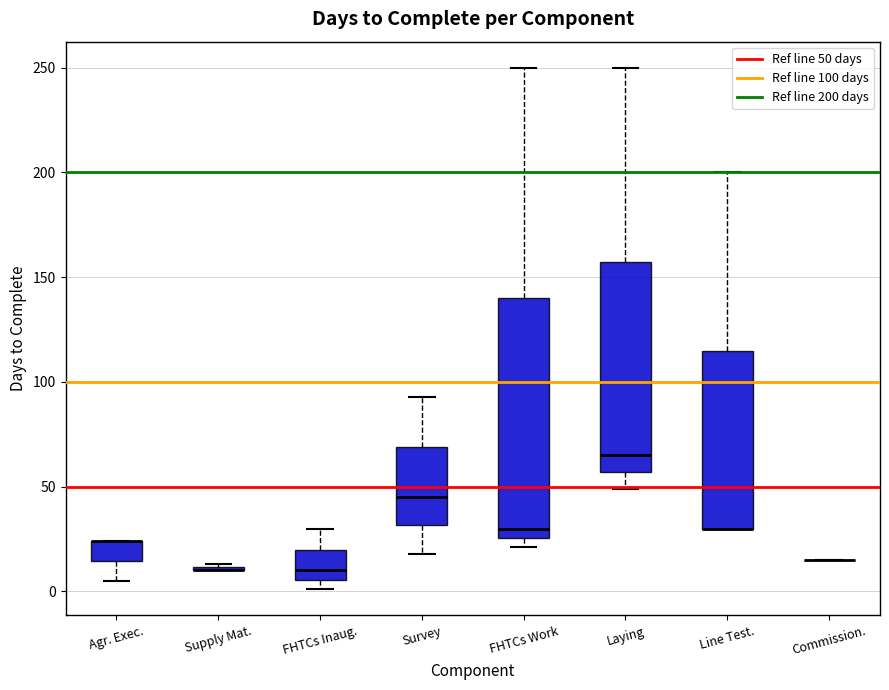

Where does the lower whisker of the box for Agr. Exec. end on the y-axis? The values are not printed on the chart, so give them approximately, as read against the axis.

5